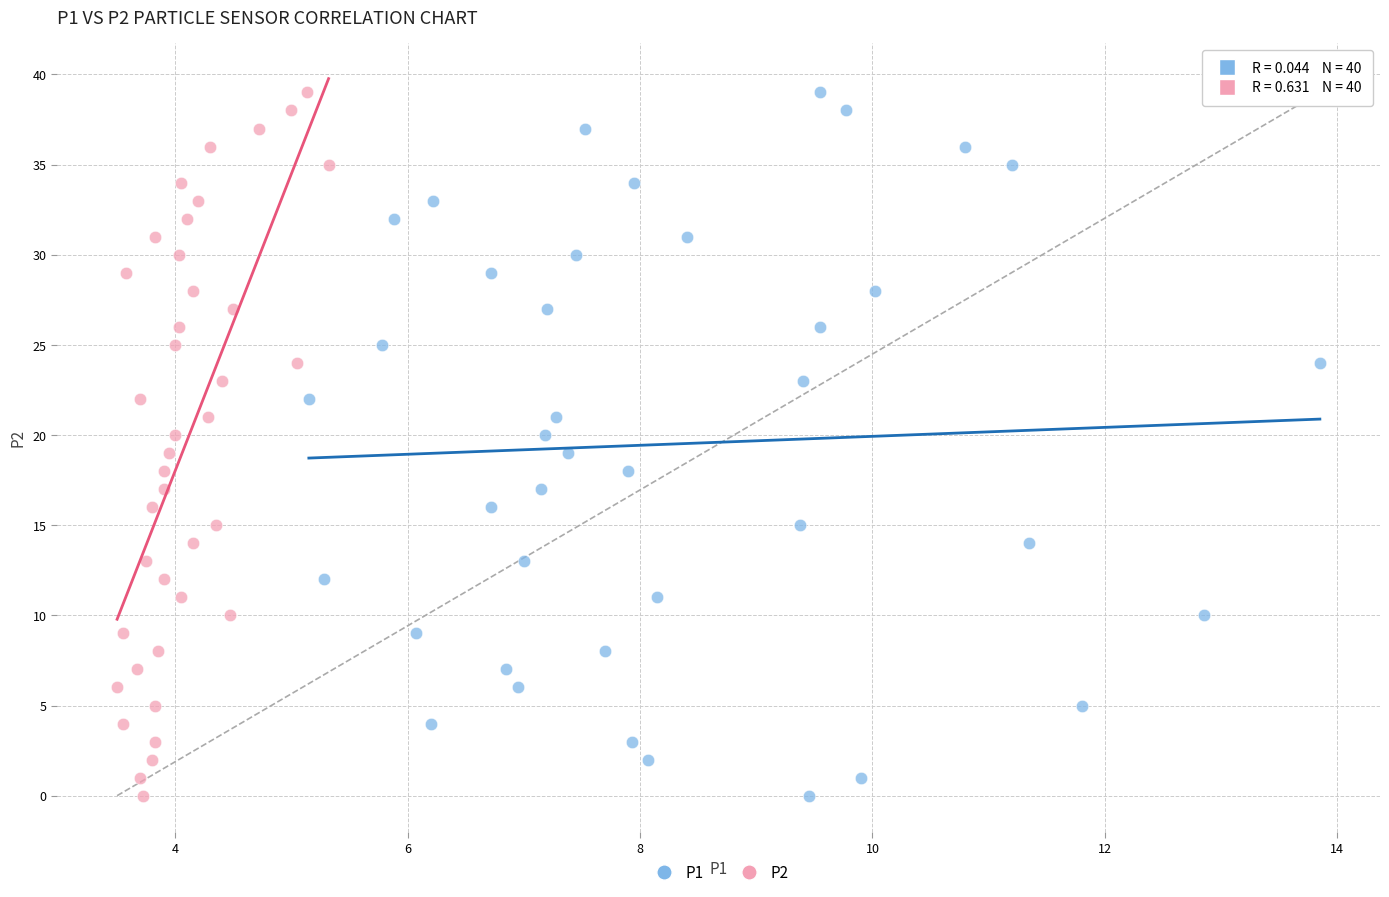

What are all the series names shown in the legend?

P1, P2